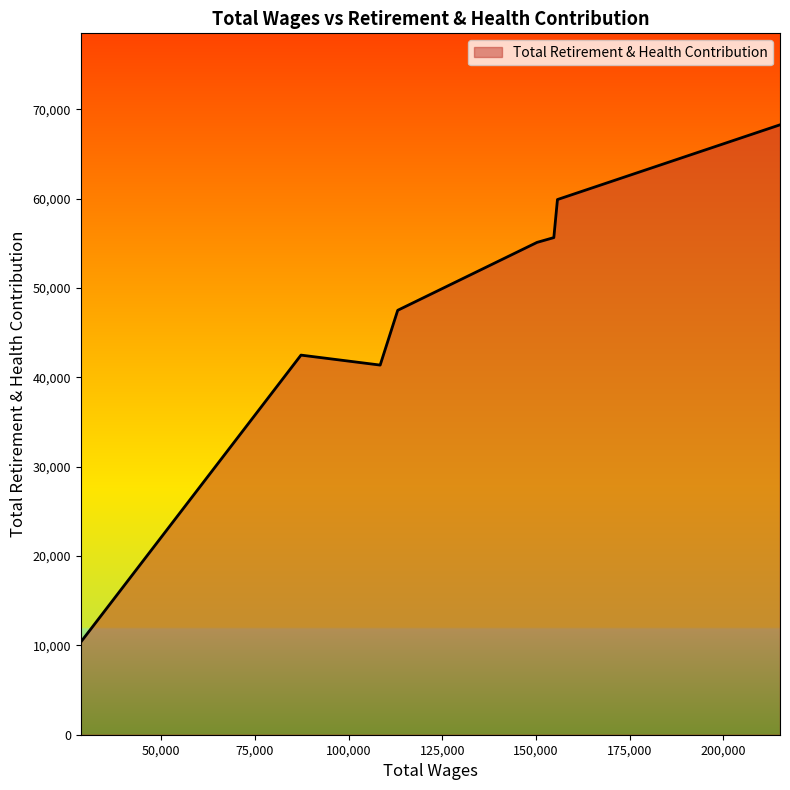

Does the chart display data point markers on the line(s)?

No